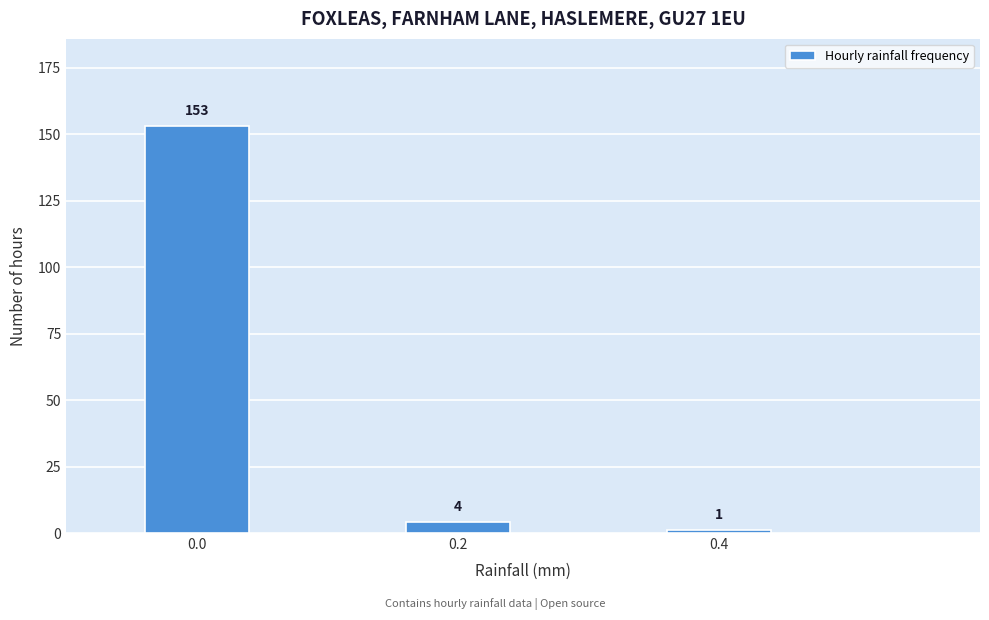

Reading left to right, list all the values displayed in this chart.

0.0=153	0.2=4	0.4=1